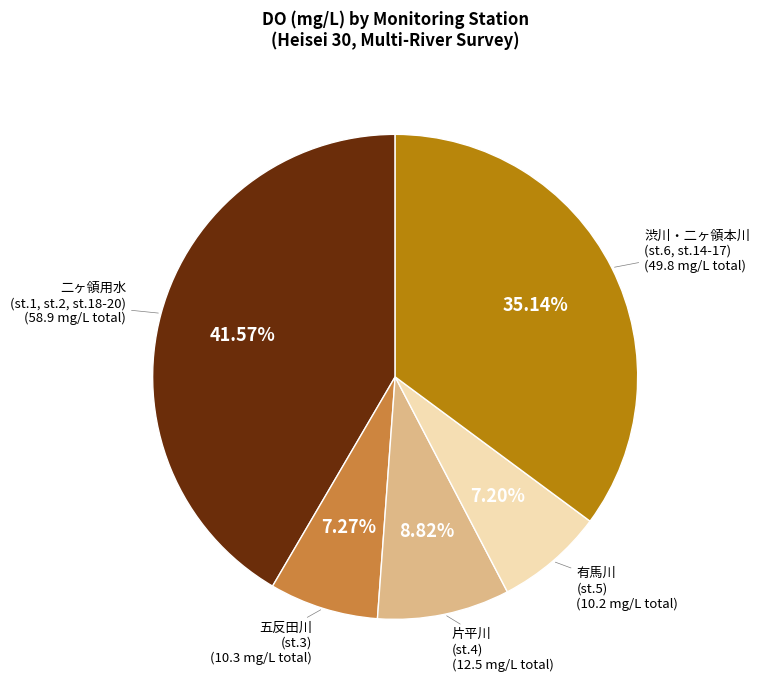

Is there any slice that represents more than half of the pie?

No